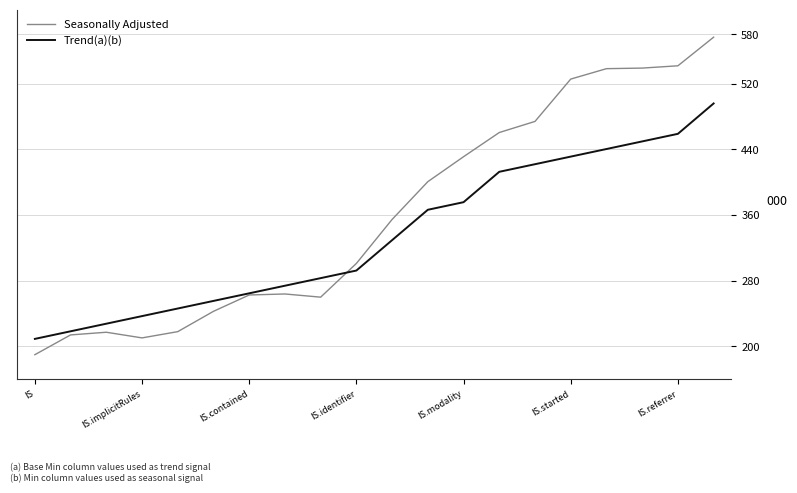

Rank the series by their average value, from lowest to highest.

Trend(a)(b), Seasonally Adjusted